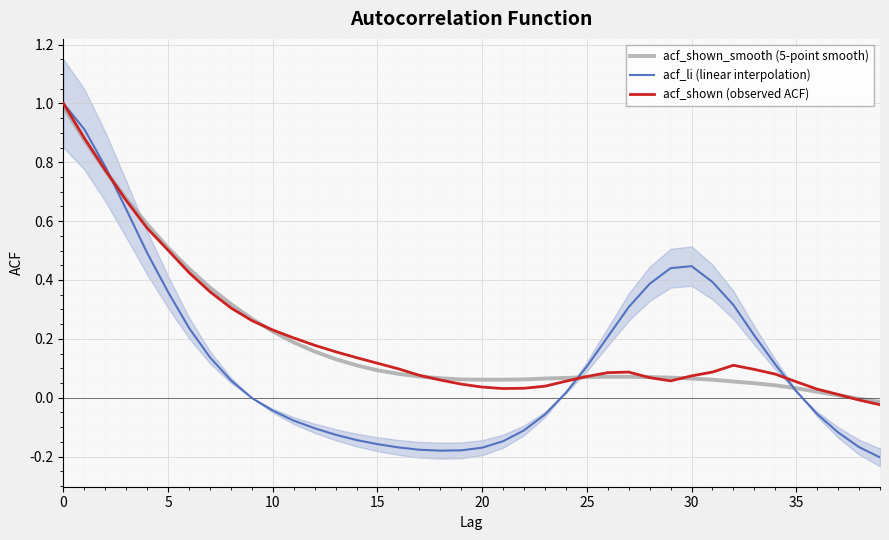

Which series has the largest range (max minus min)?

acf_li (linear interpolation)